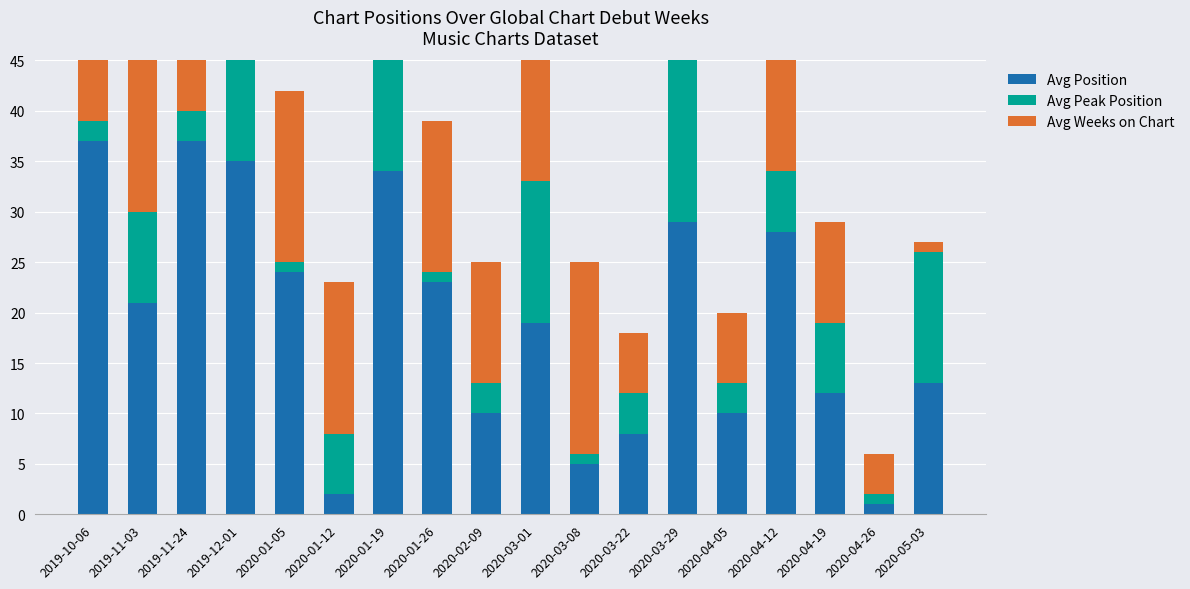

How many categories are shown in the chart?

18